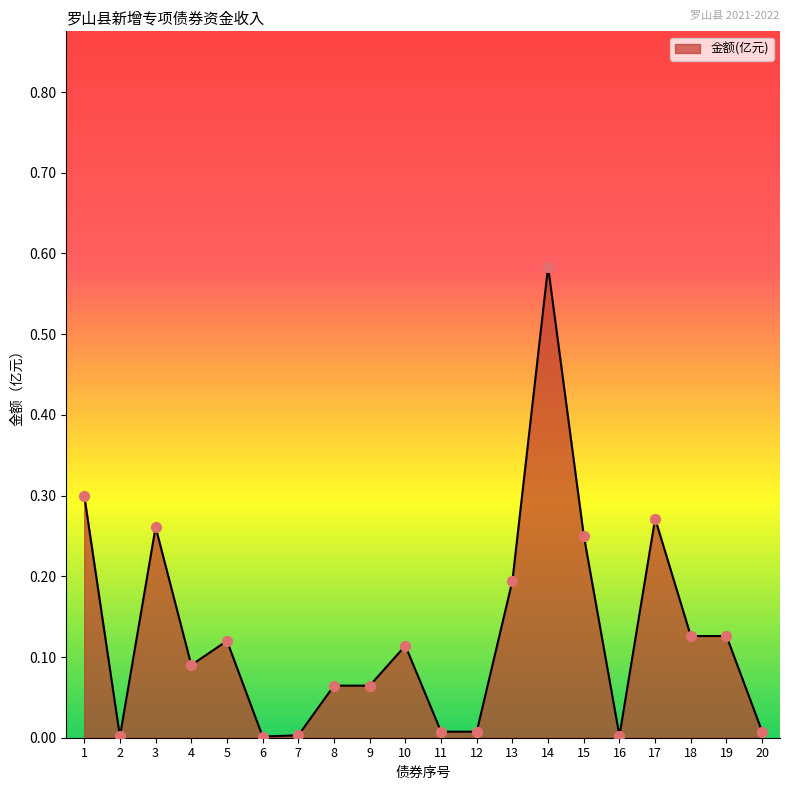

Between 8 and 11, which is larger?

8